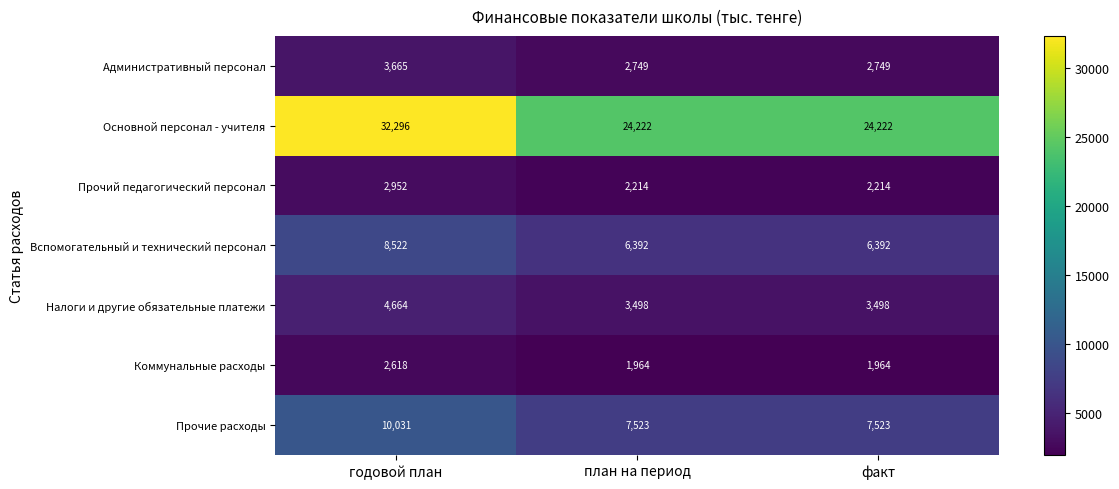

What is the difference between the highest and lowest values at факт?

22258